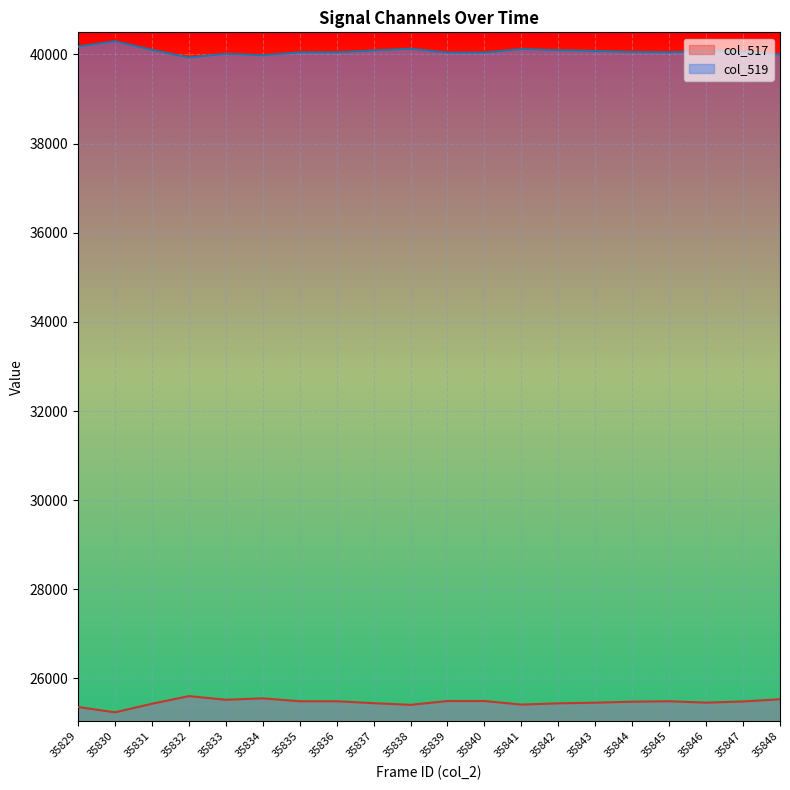

What are all the series names shown in the legend?

col_517, col_519